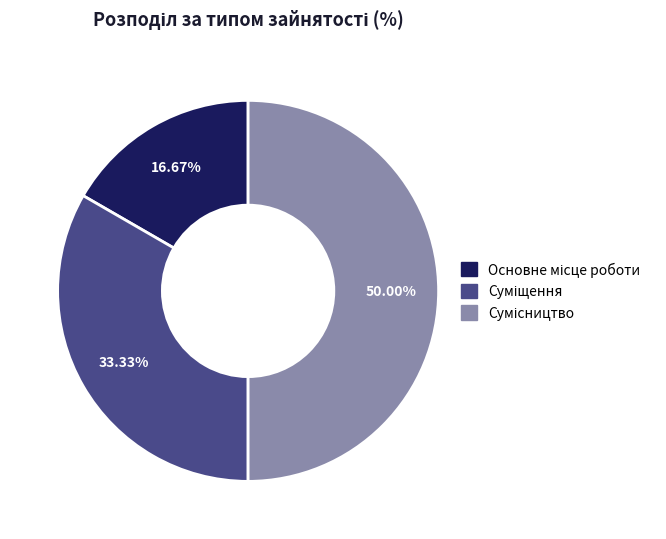

How much of the chart is everything except Сумісництво?

50.0%